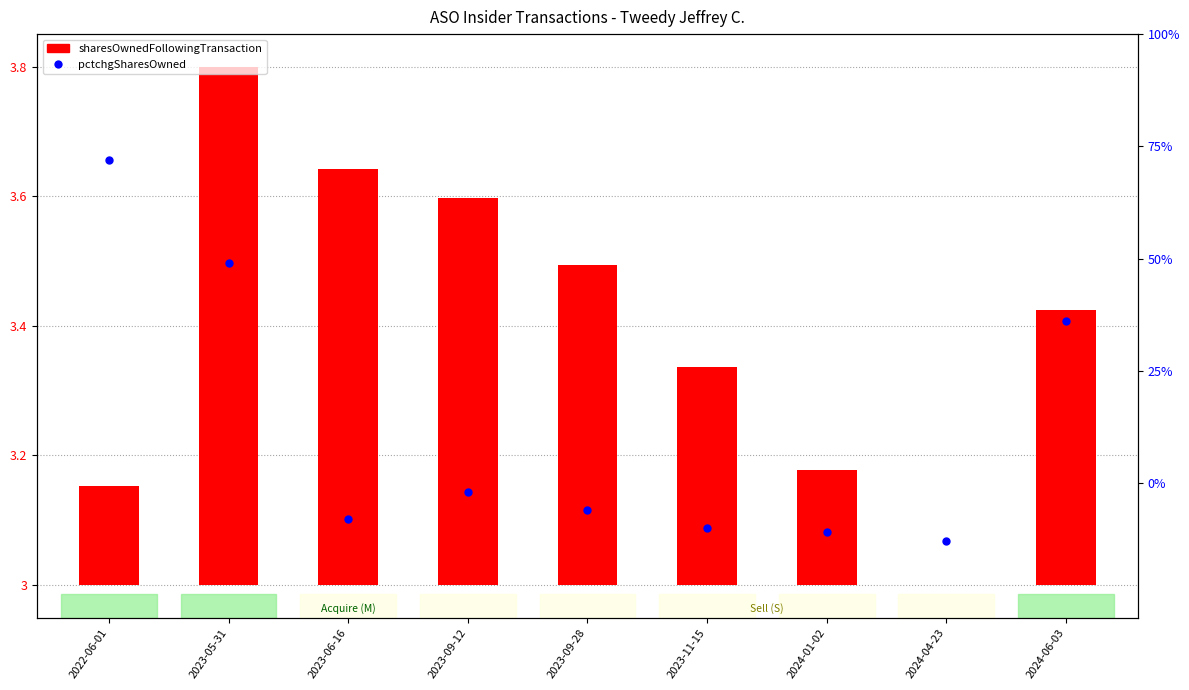

Which series has the largest Y range (max minus min)?

pctchgSharesOwned